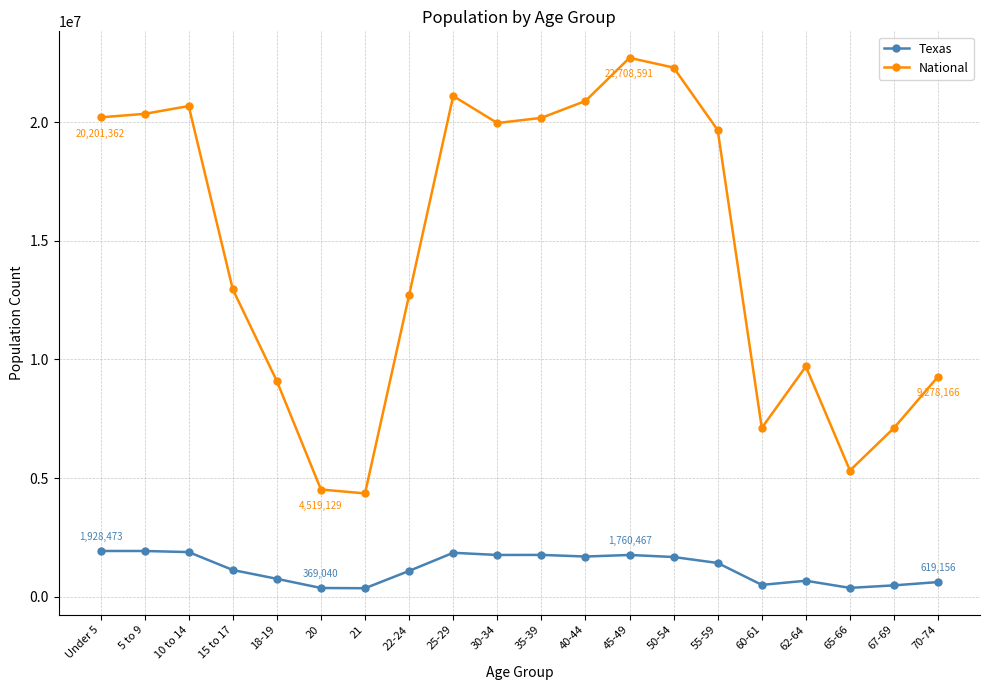

True or false: Texas and National cross at least once.

False